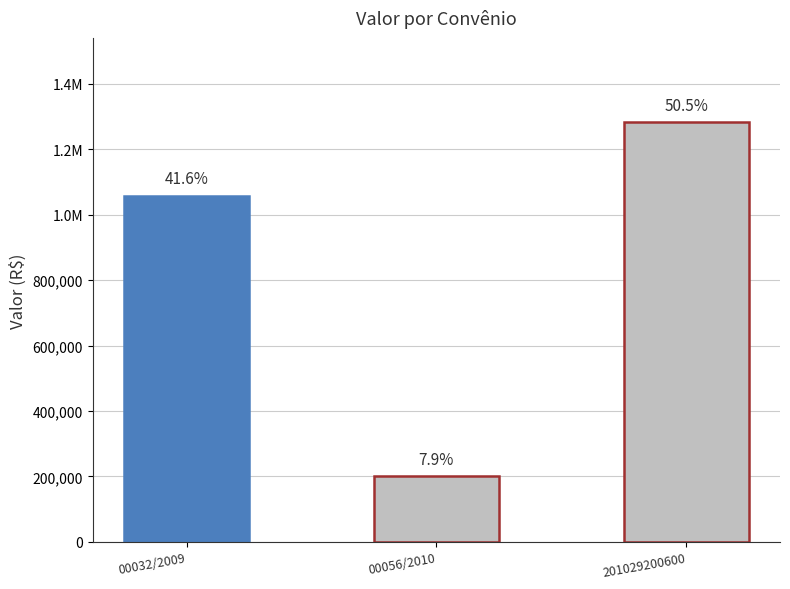

What is the change in value from 00056/2010 to 201029200600?

+1083534.9